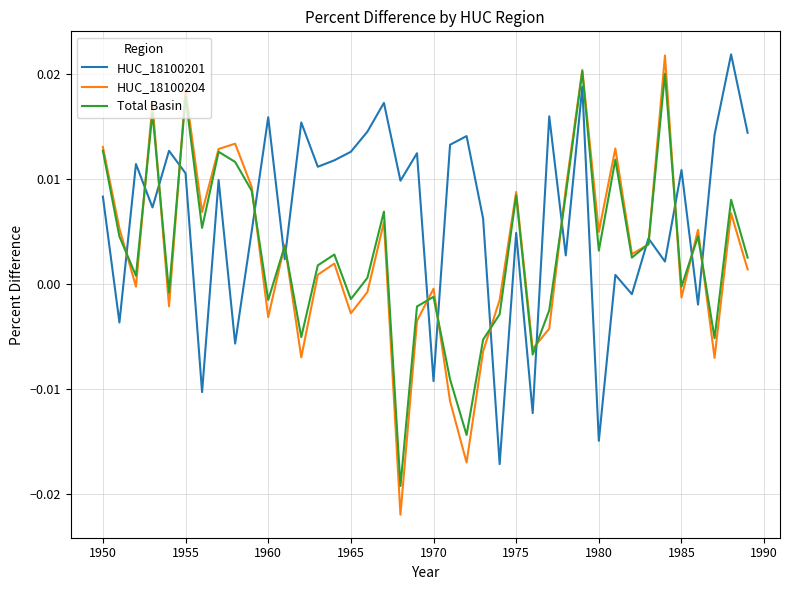

Which series has the largest total across all categories?

HUC_18100201